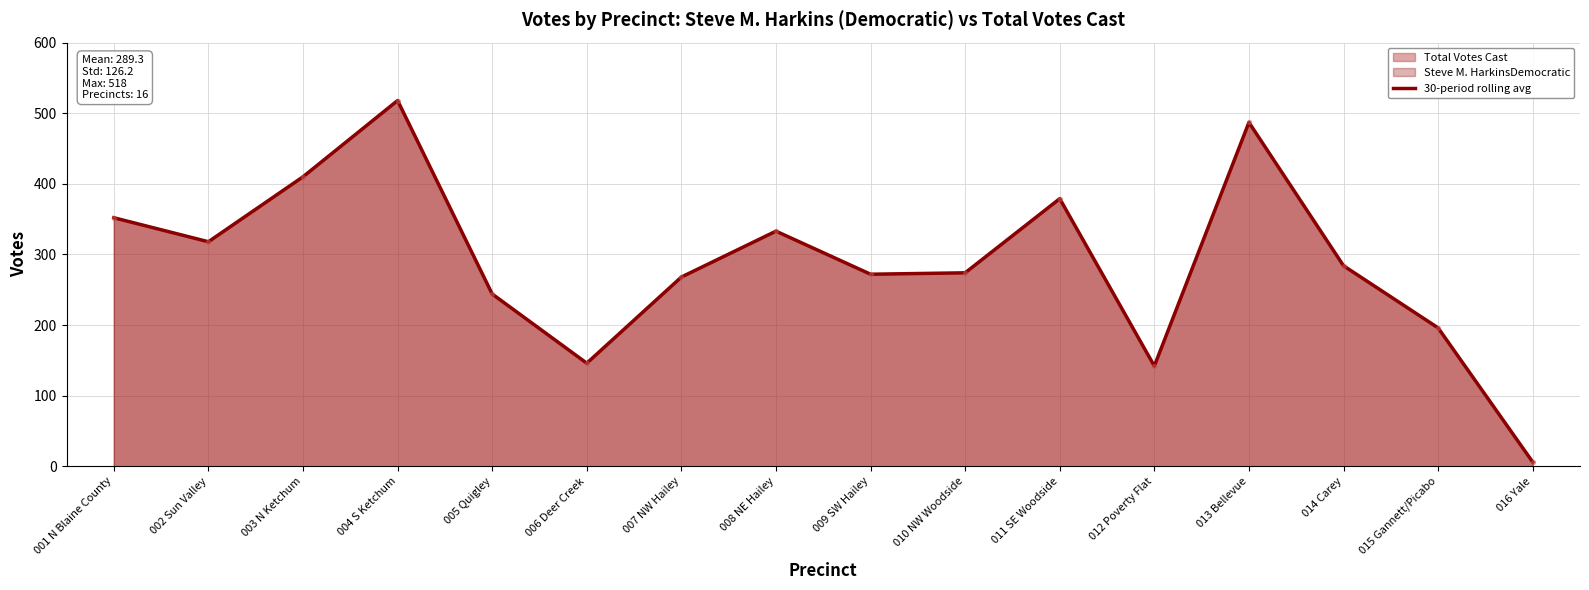

Approximately how many times larger is the value at 015 Gannett/Picabo compared to 011 SE Woodside?

0.5